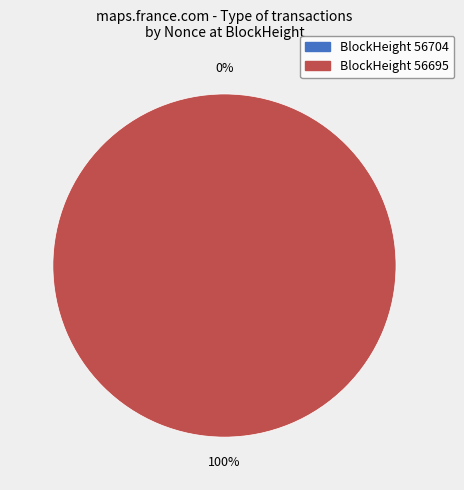

What portion of the pie excludes 56704?

100.0%